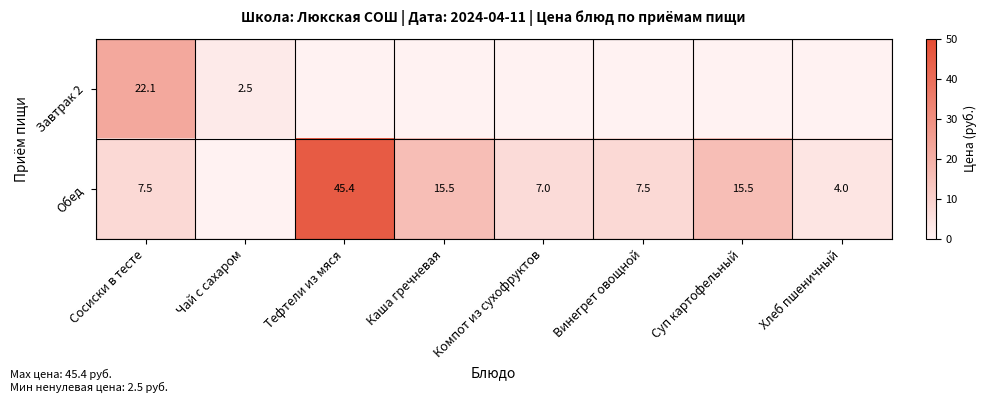

What is the total value across all series at Сосиски в тесте?

29.6